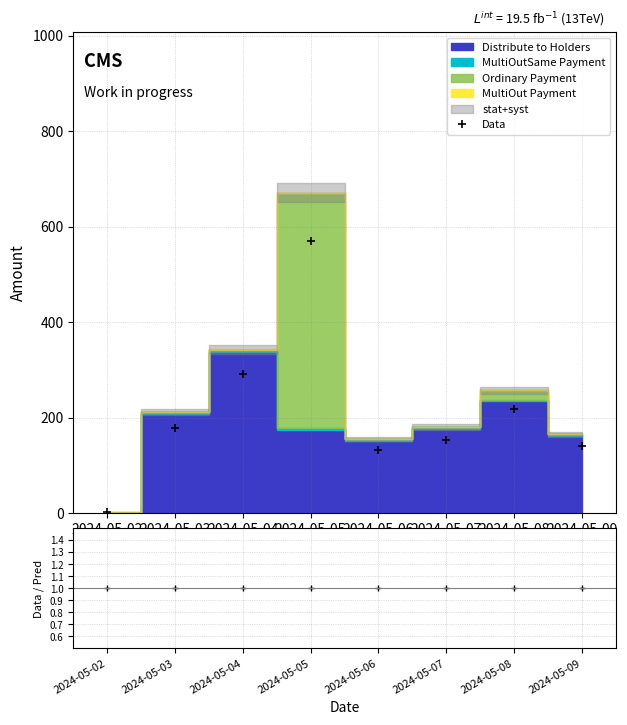

What is the total value across all series at 2024-05-04?

292.5